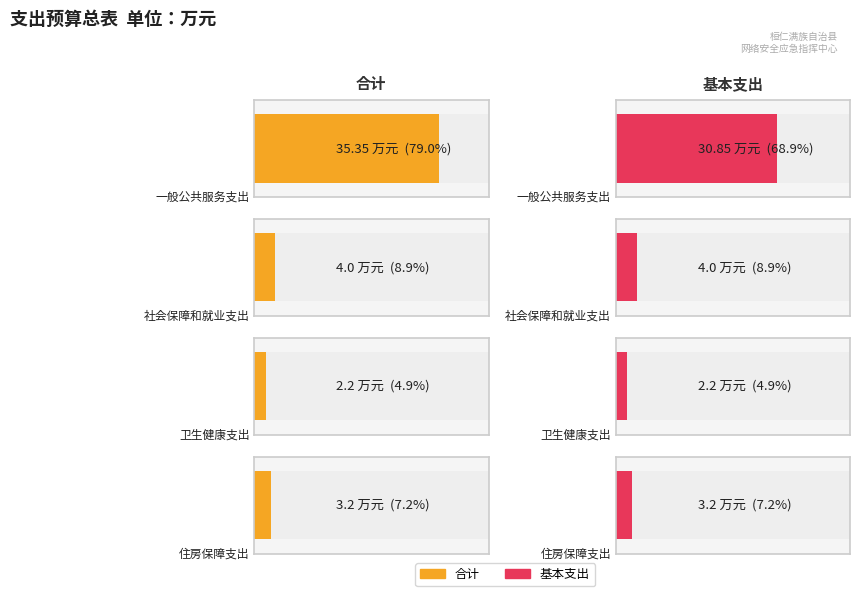

Is it true that 基本支出 equals 2.2 at 卫生健康支出?

True